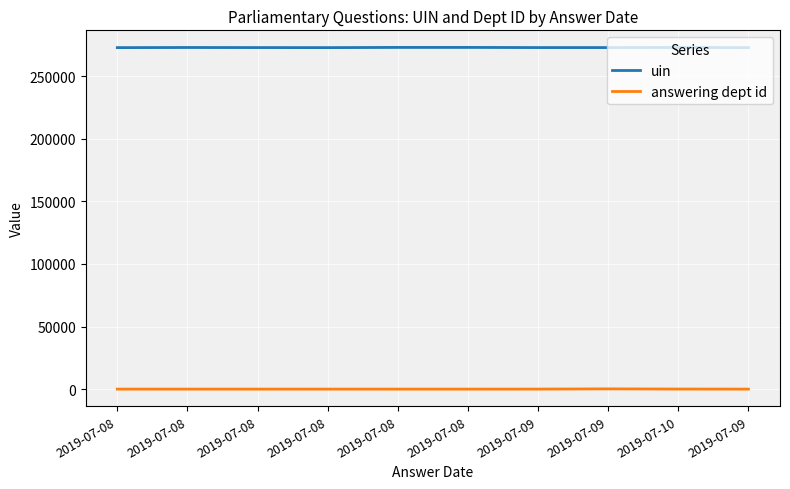

Where is the first local maximum for uin?

2019-07-08